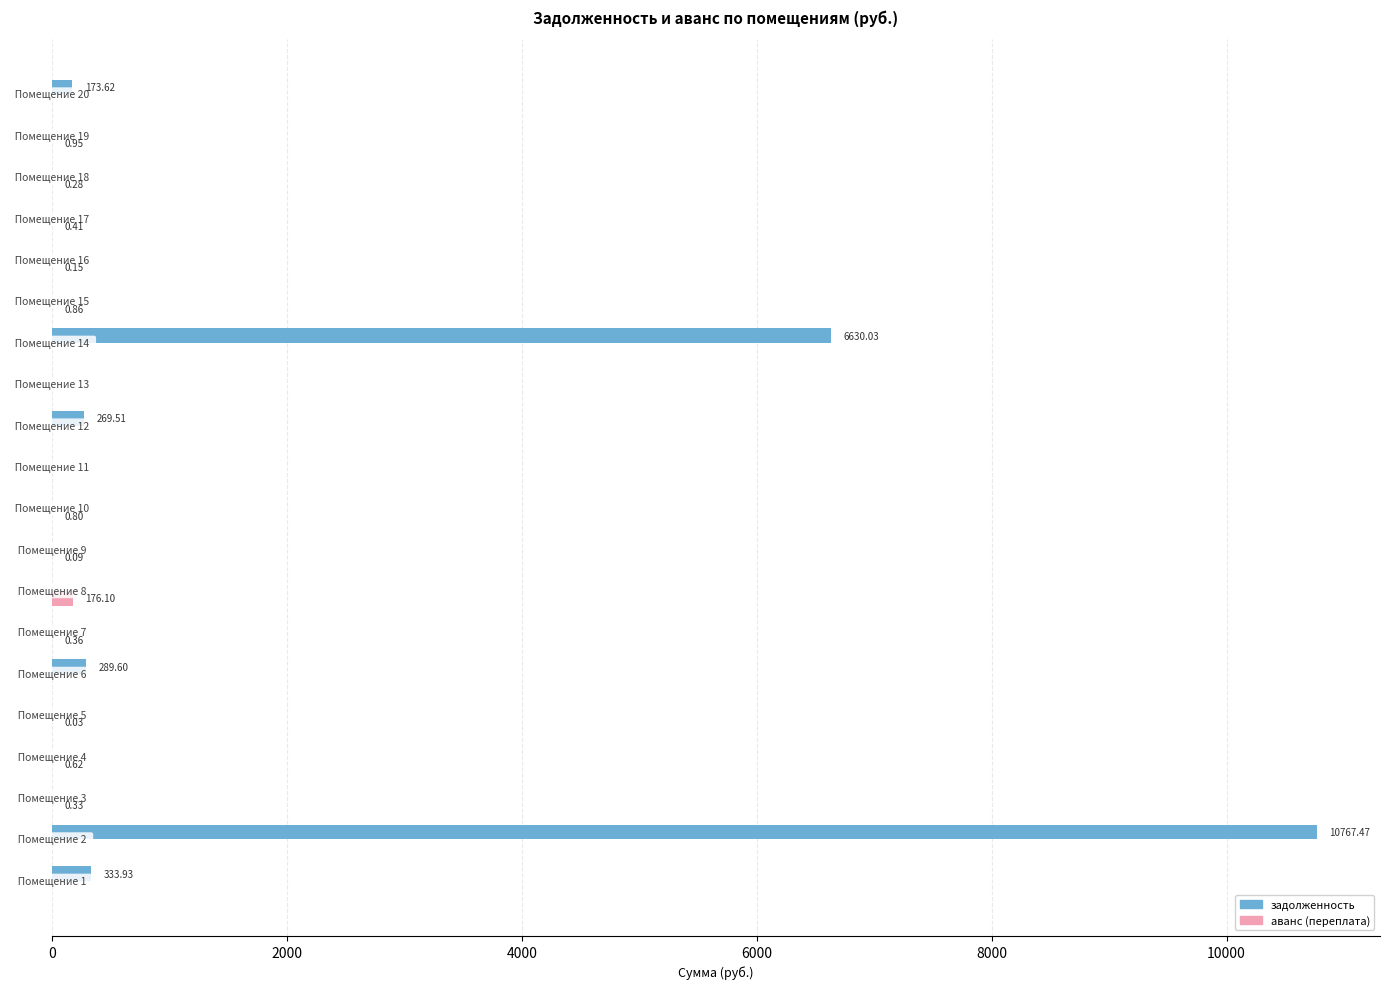

Which series has the largest total across all categories?

задолженность